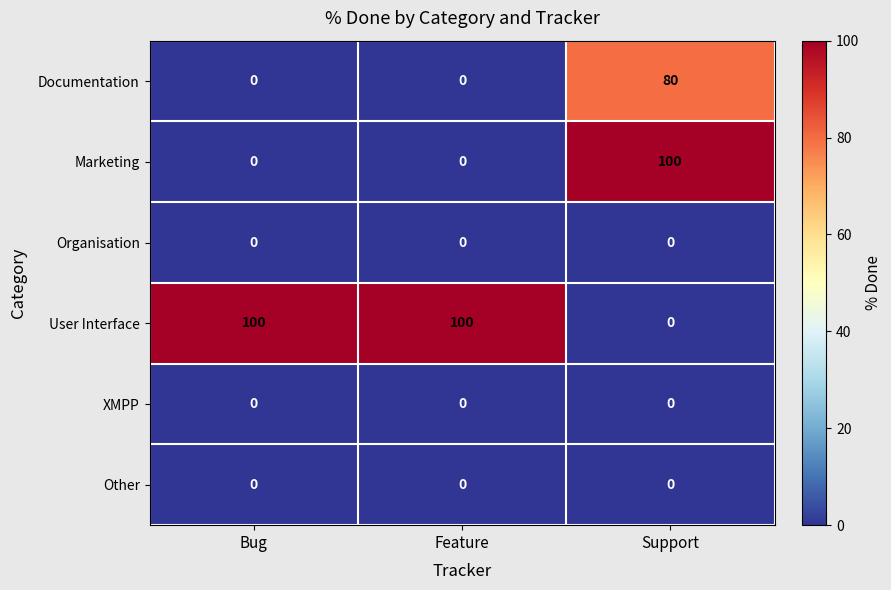

Reading left to right, what are all the values shown in this chart?

Documentation: 0	0	80
Marketing: 0	0	100
Organisation: 0	0	0
User Interface: 100	100	0
XMPP: 0	0	0
Other: 0	0	0